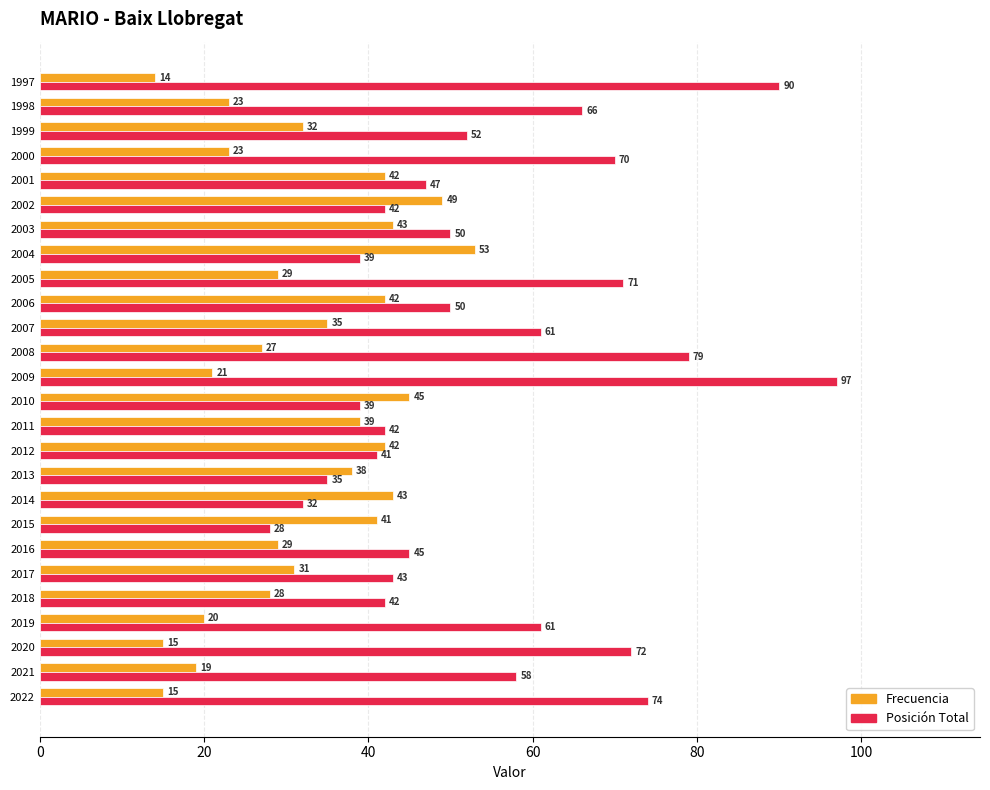

What is the greatest value displayed?

97